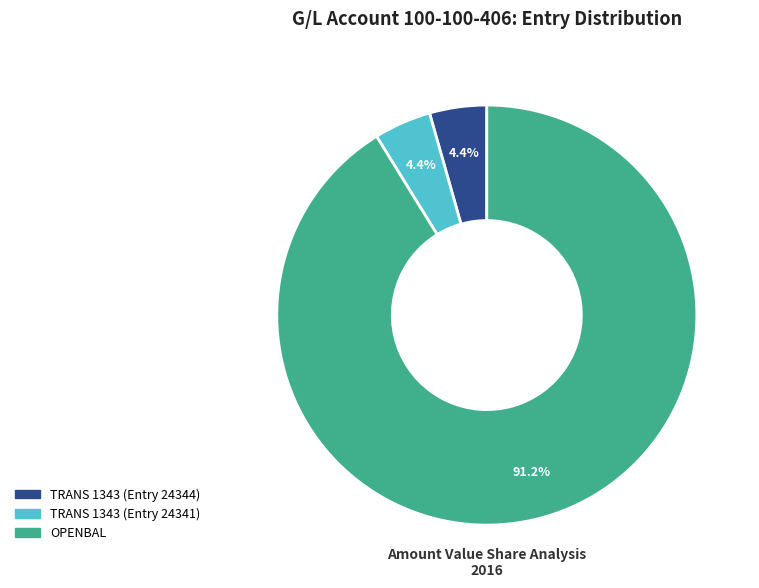

Which slice is the largest?

OPENBAL